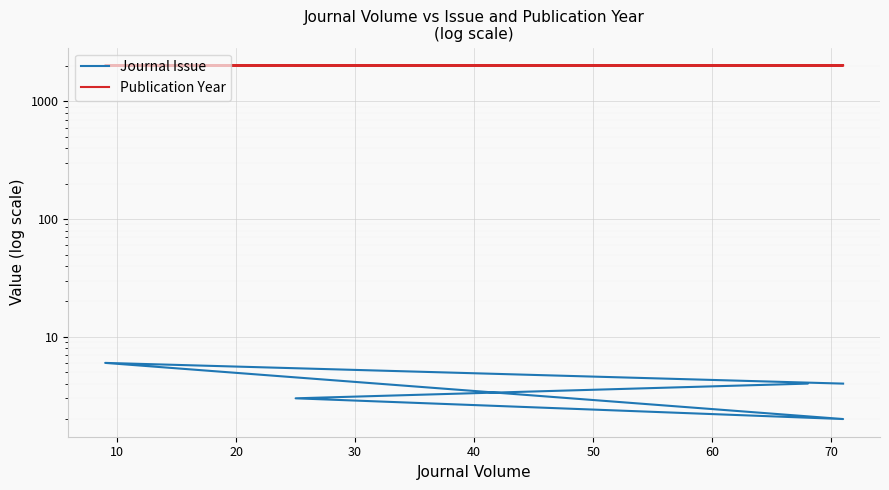

What is the difference between the highest and lowest values at 30?

2015